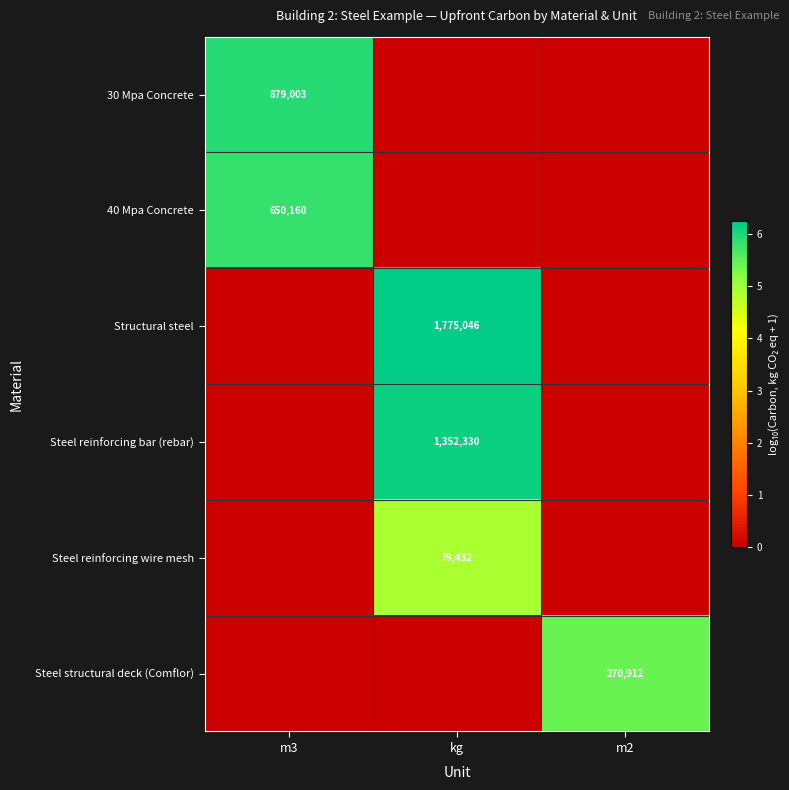

How many series are shown in this chart?

6